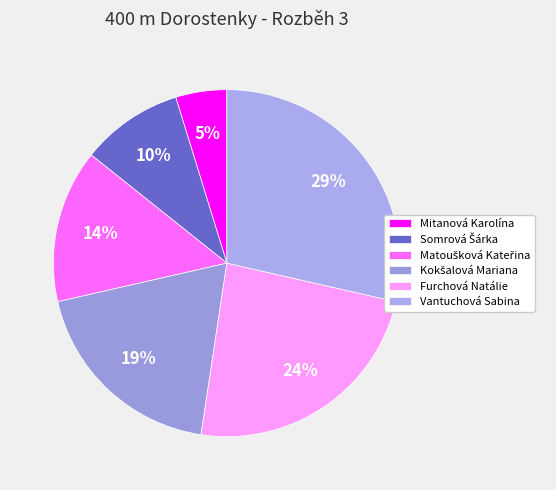

What percentage is the Vantuchová Sabina slice, to the nearest percent?

29%